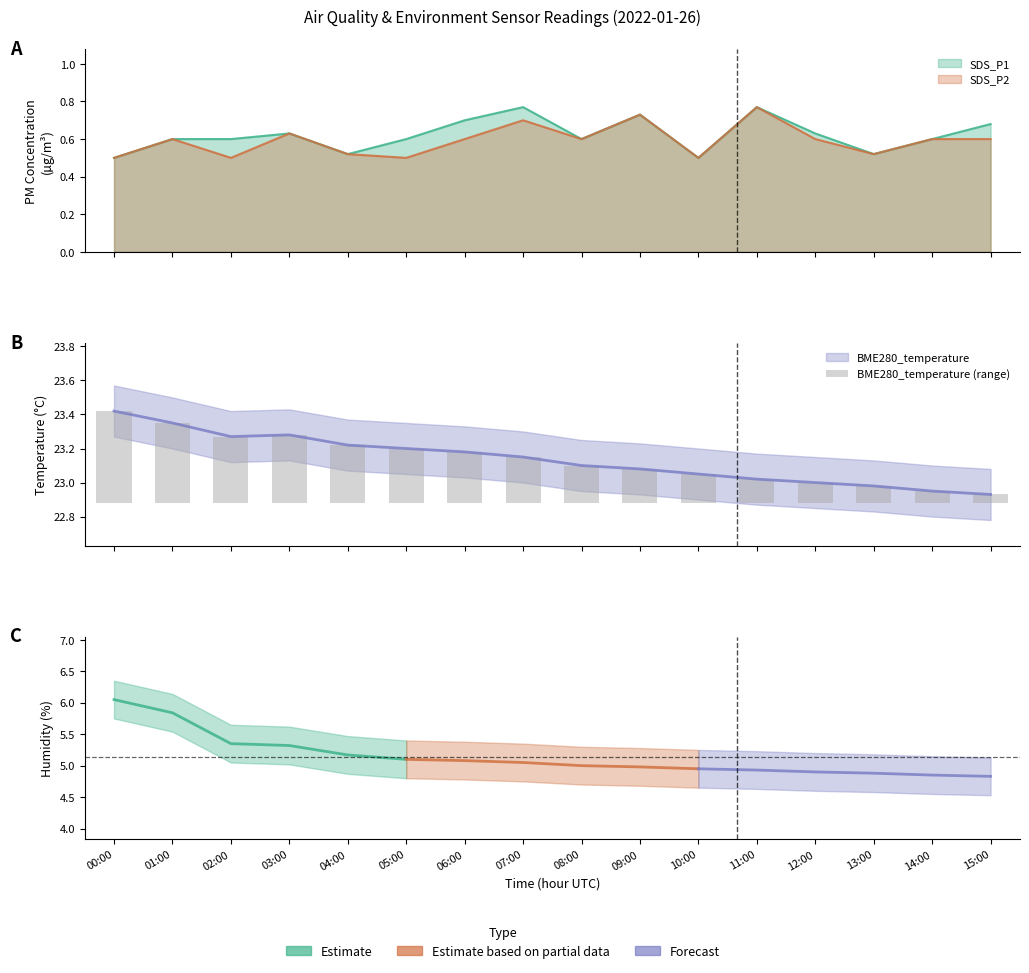

Are the bars horizontal?

No